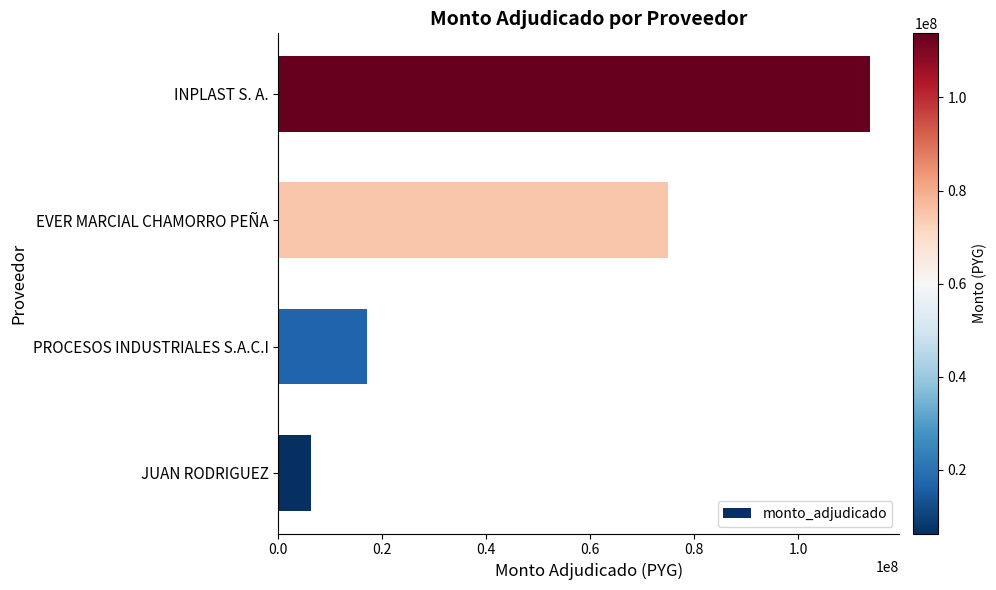

Reading bottom to top, transcribe all the data shown in this chart.

6360000	17100000	75000000	113760000